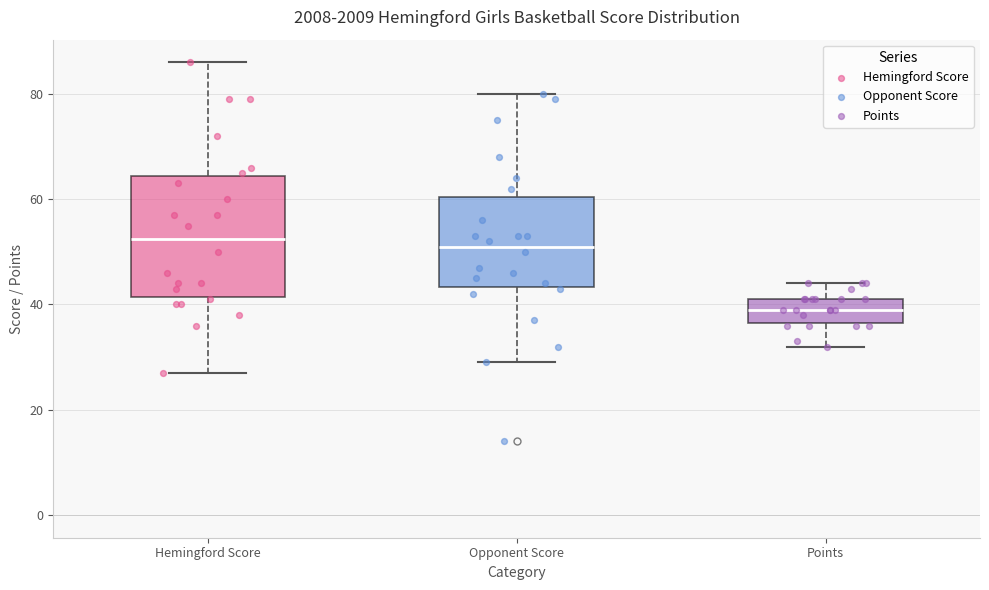

Where is the upper edge of the box for Opponent Score on the y-axis? The values are not printed on the chart, so give them approximately, as read against the axis.

60